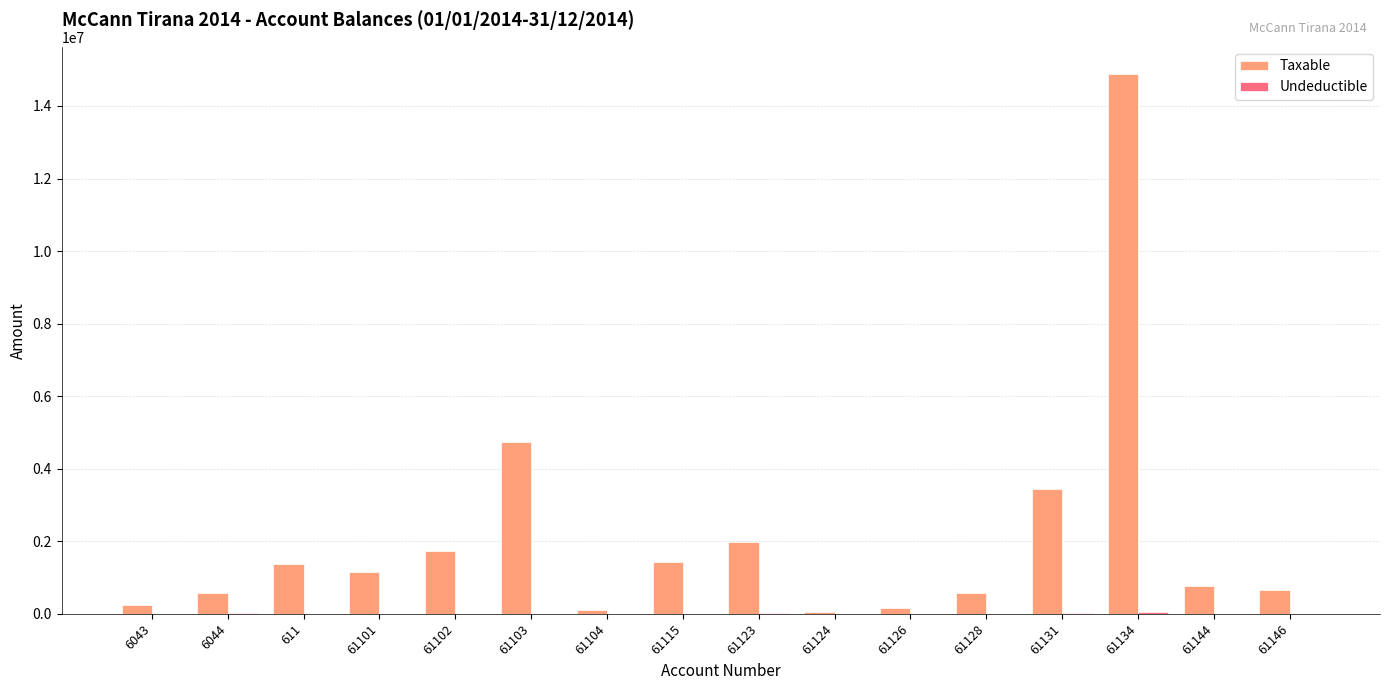

Between 61101 and 61103, which series saw the biggest shift?

Taxable